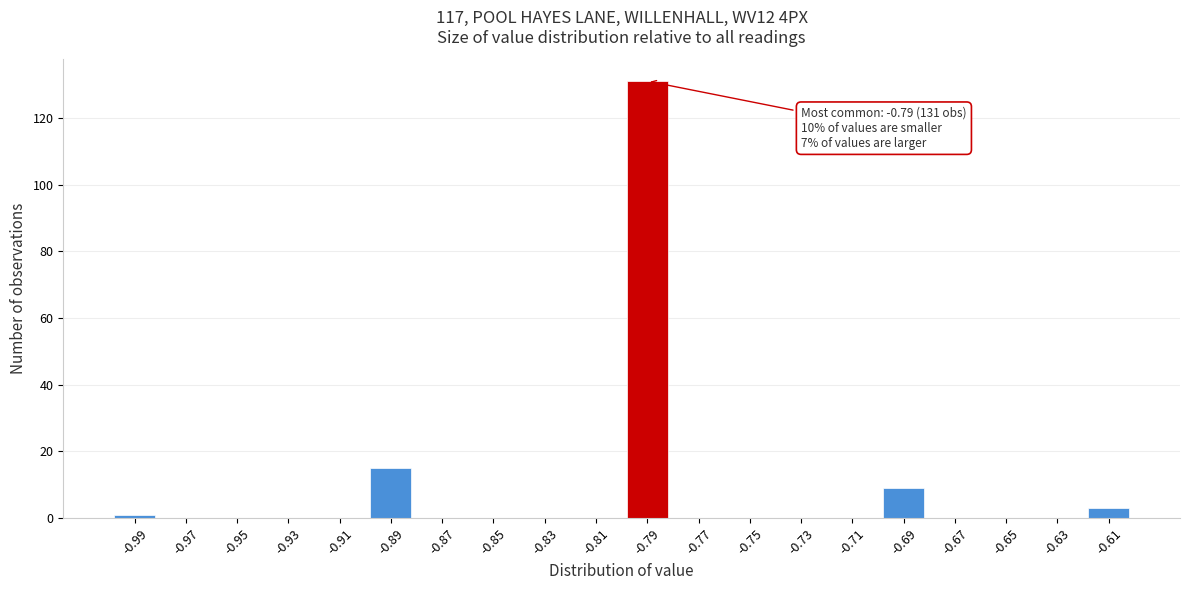

Reading left to right, what are all the values shown in this chart?

-0.99=1	-0.97=0	-0.95=0	-0.93=0	-0.91=0	-0.89=15	-0.87=0	-0.85=0	-0.83=0	-0.81=0	-0.79=131	-0.77=0	-0.75=0	-0.73=0	-0.71=0	-0.69=9	-0.67=0	-0.65=0	-0.63=0	-0.61=3